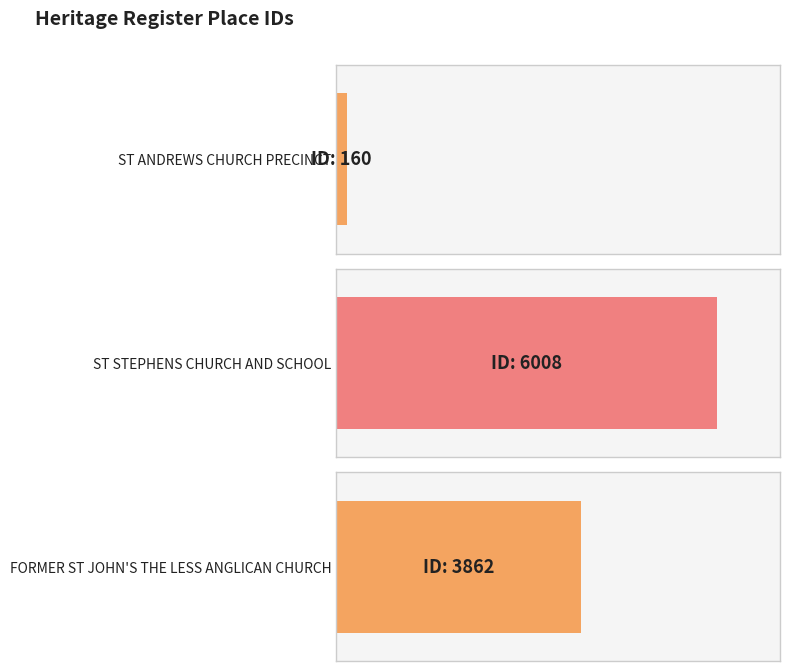

Does the chart contain stacked bars?

No